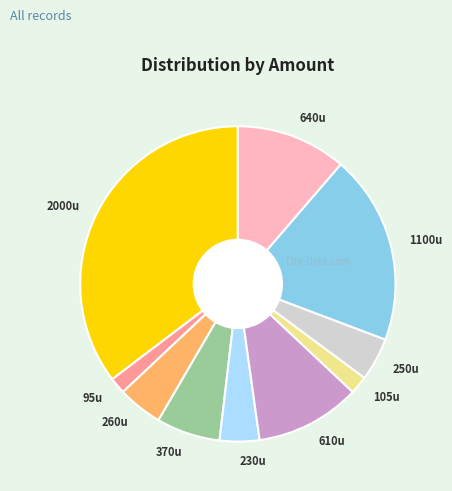

Is it true that 250u is 12% of the pie?

False